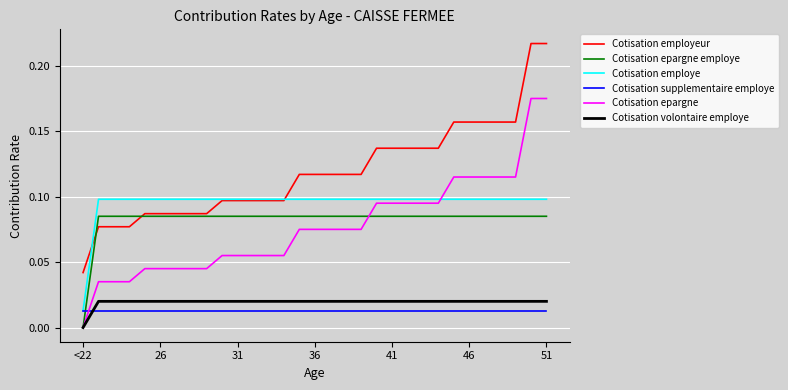

True or false: Cotisation epargne employe and Cotisation employeur cross at least once.

True